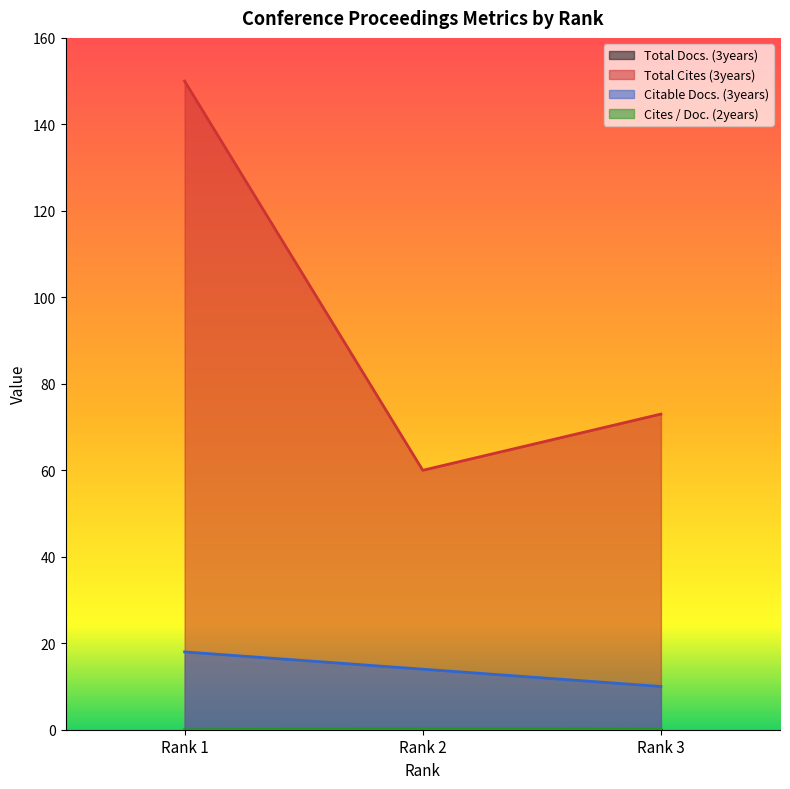

What is the value of the Cites / Doc. (2years) point at the 3rd from the left?

0.1